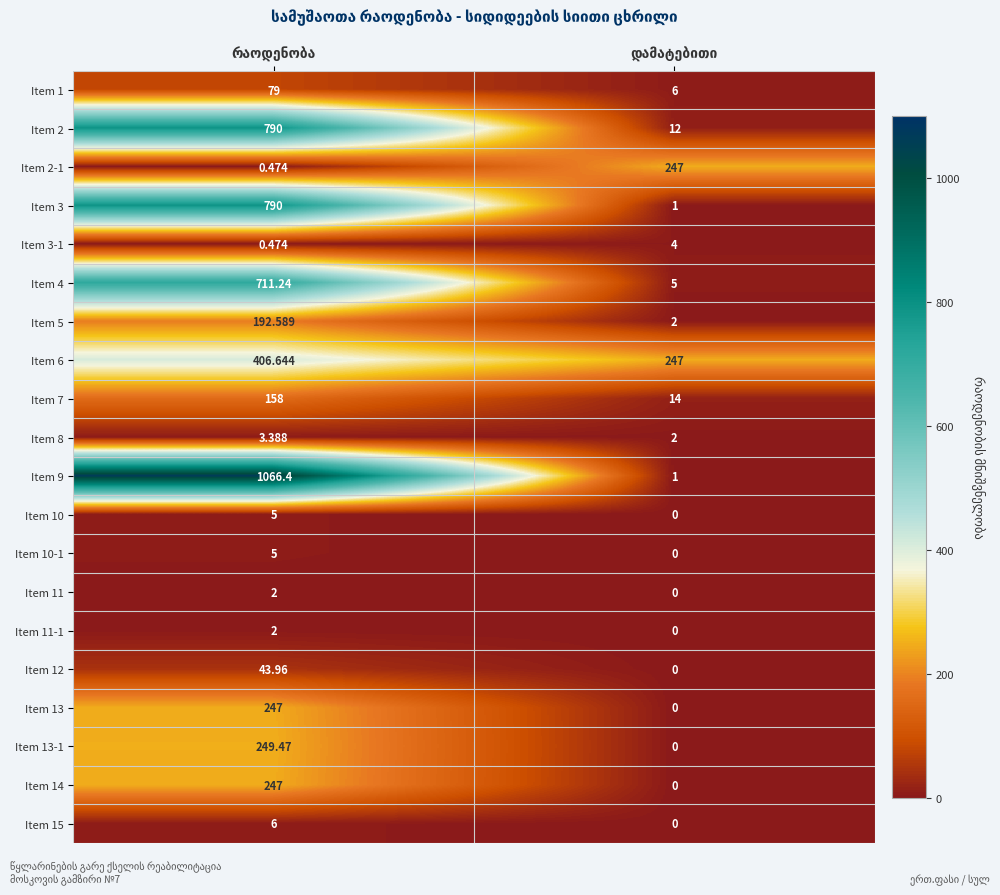

Which category has the highest value in the Item 6 series?

რაოდენობა